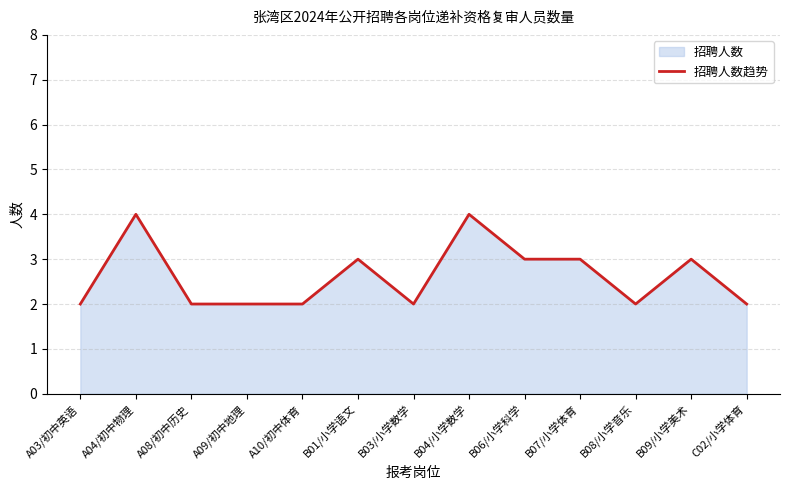

What is the maximum value shown in the chart?

4